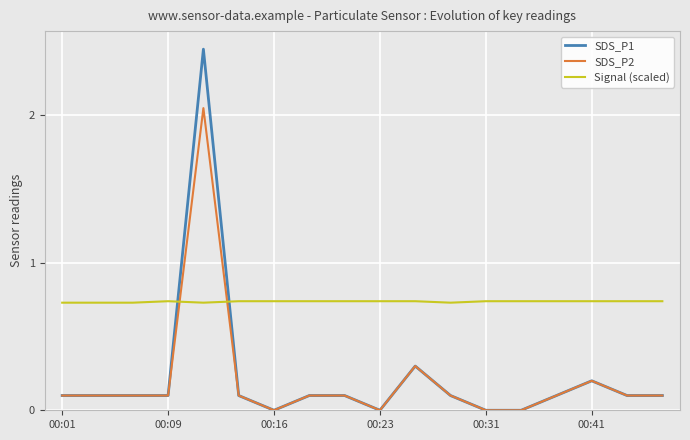

How many lines are shown in the chart?

3